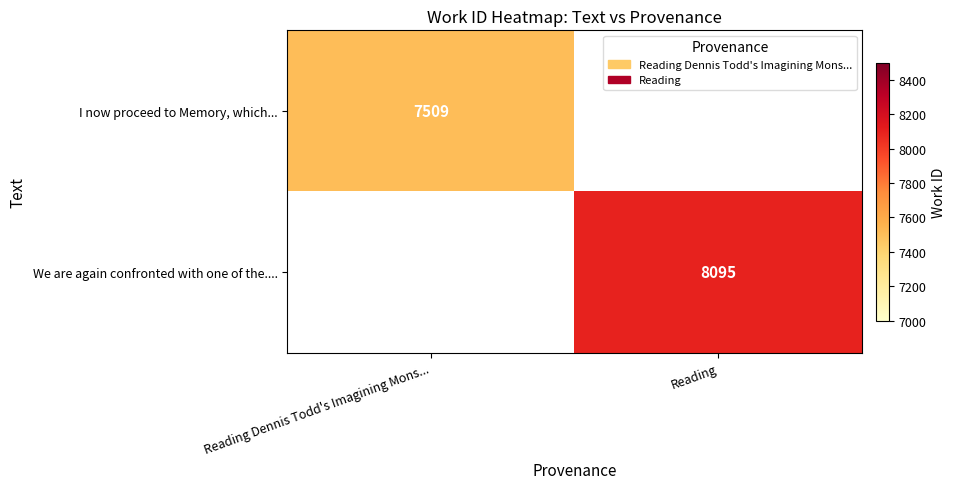

Is it true that We are again confronted with one of the.... equals 4631 at Reading?

False